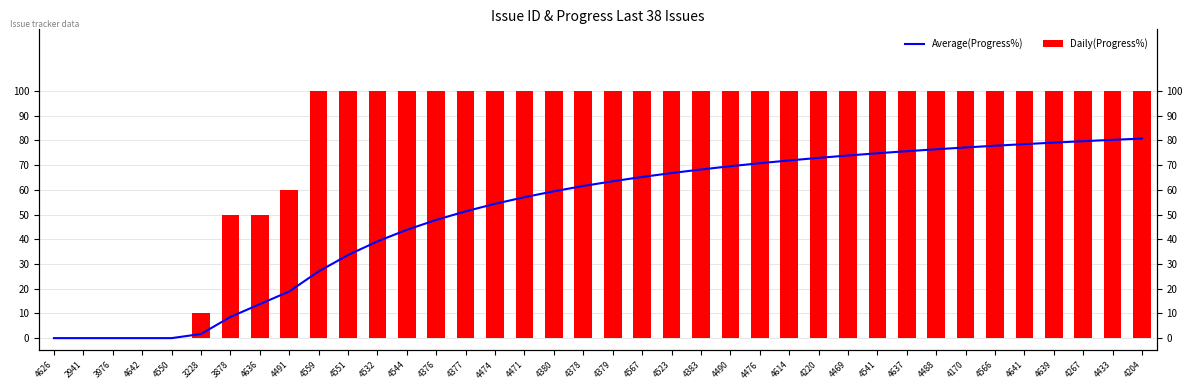

How many groups of bars are there?

38